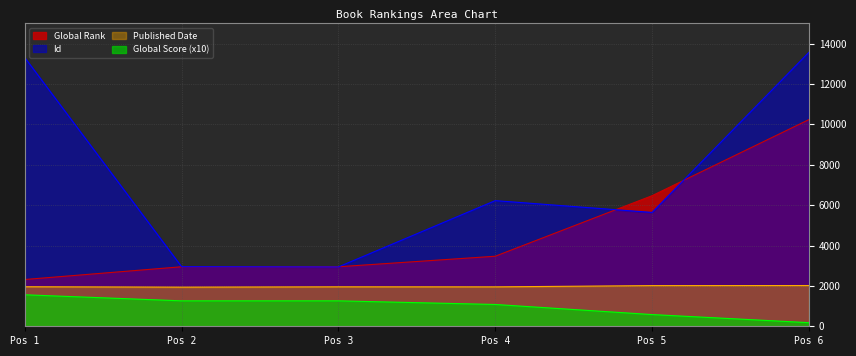

Is the value of Published Date at Pos 6 greater than the value of Global Rank at Pos 2?

No